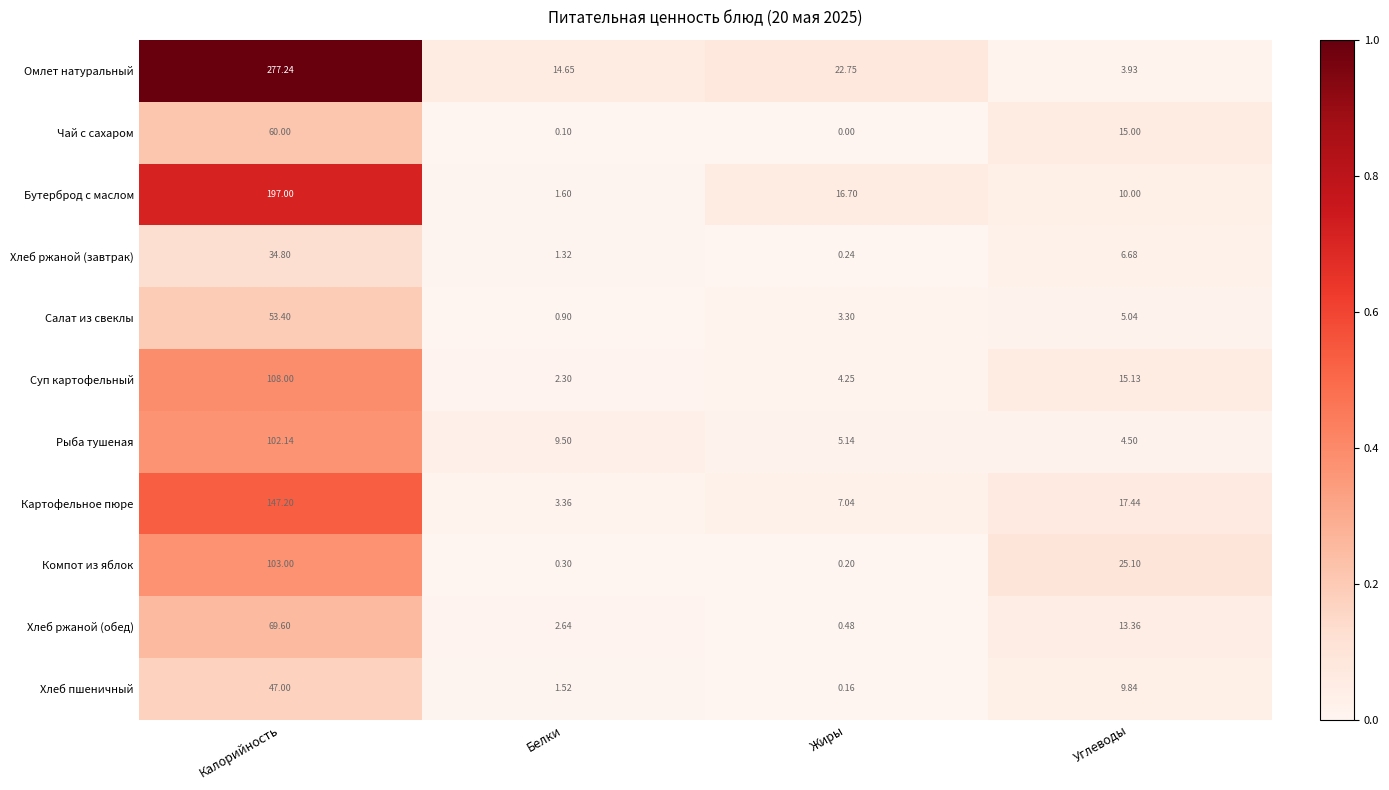

At which label does Бутерброд с маслом reach its peak?

Калорийность